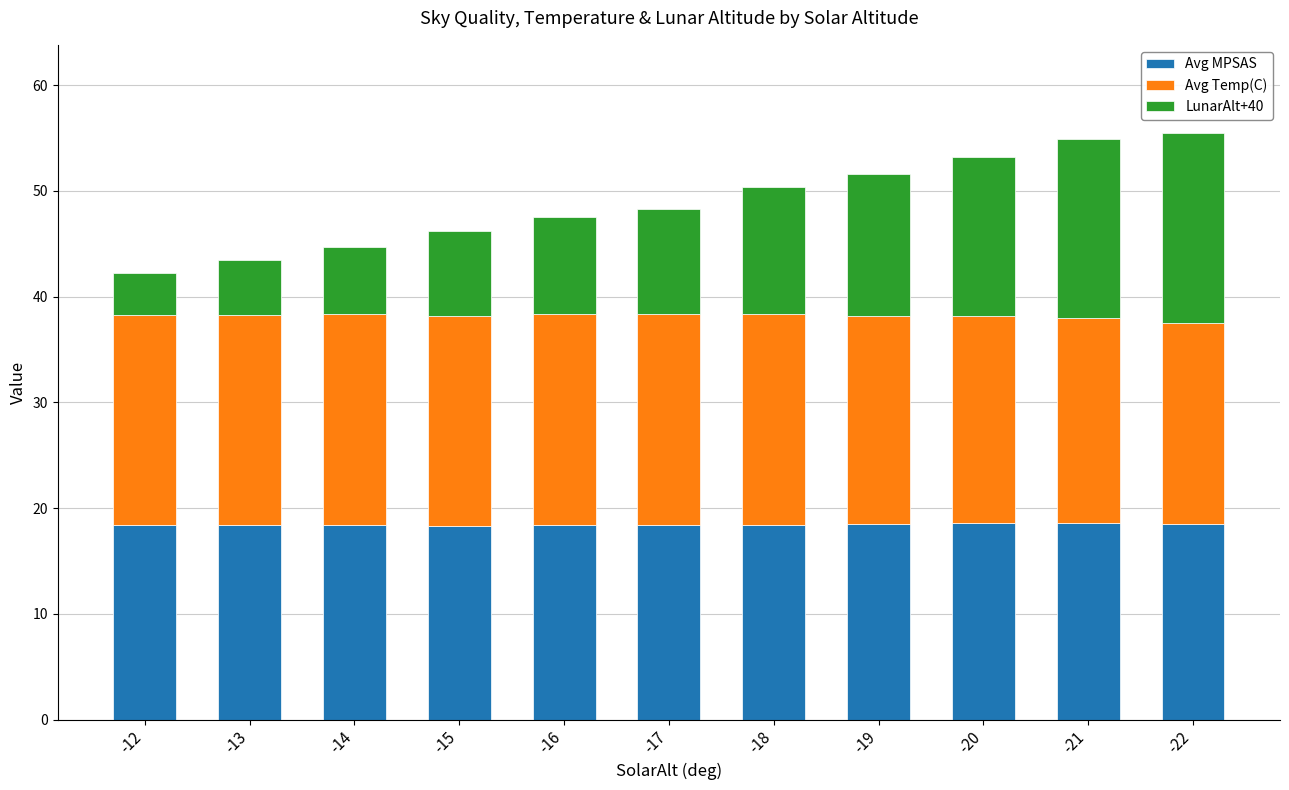

Is it true that Avg MPSAS equals 10.7 at -14?

False